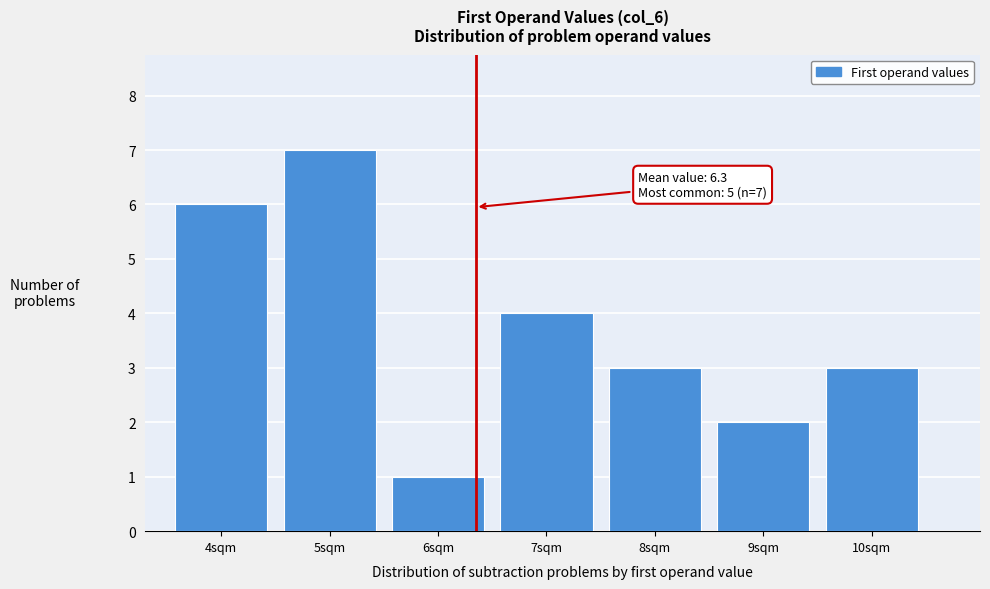

Which range on the x-axis has the tallest bar?

4.5 to 5.5